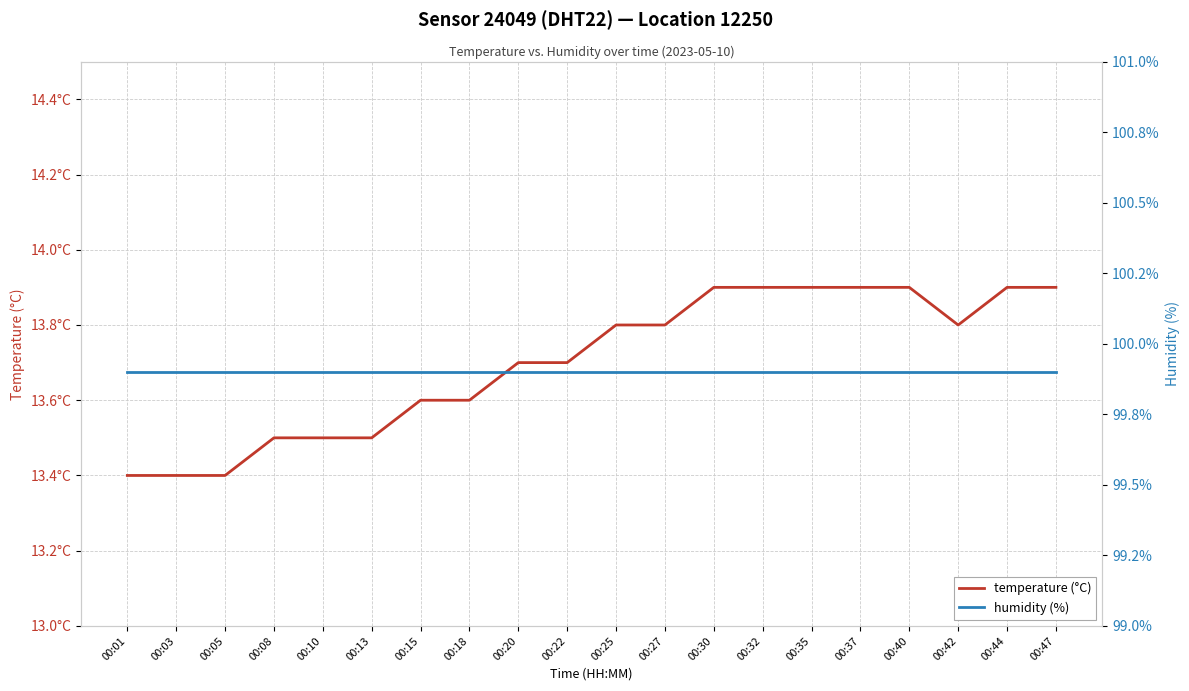

True or false: humidity (%) and temperature (°C) cross at least once.

False